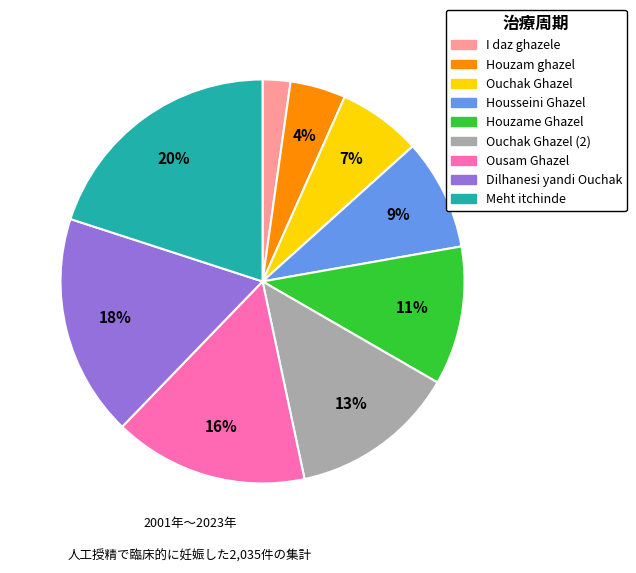

How many segments does this pie chart have?

9